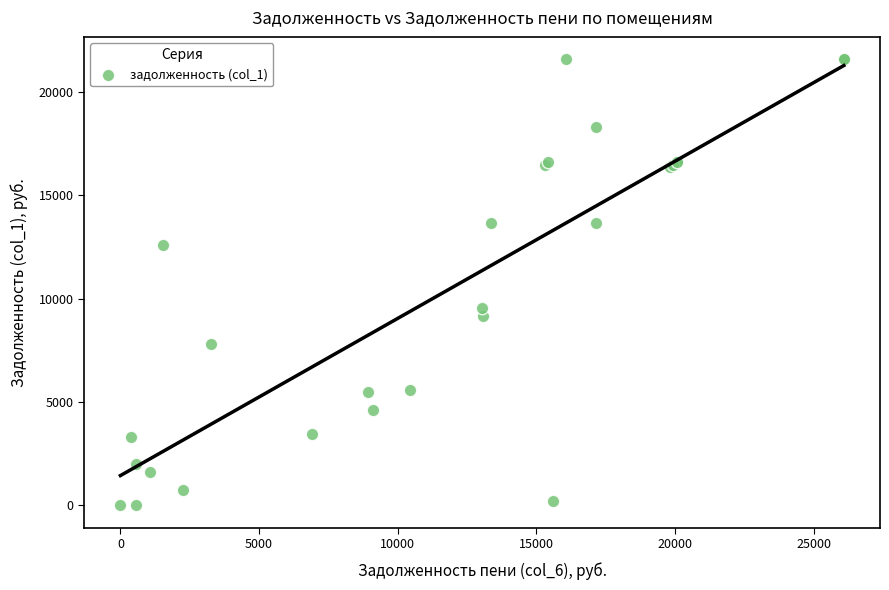

What Y value in the scatter plot is closest to 10784?

9547.6